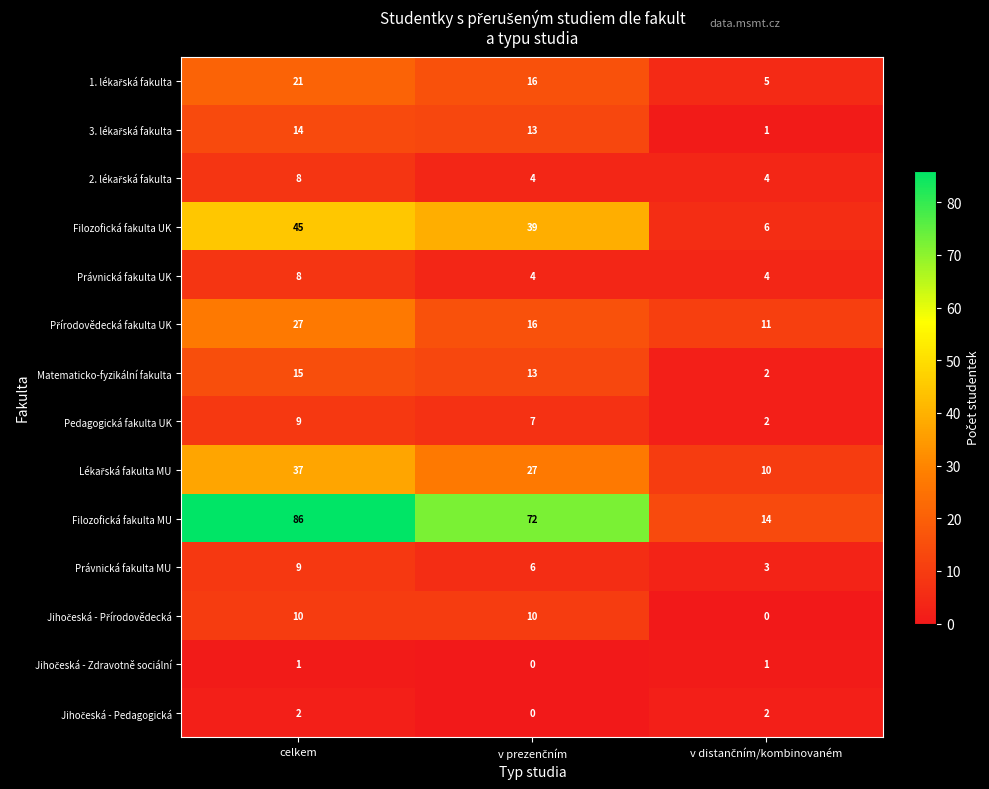

Which series has the largest range (max minus min)?

Filozofická fakulta MU